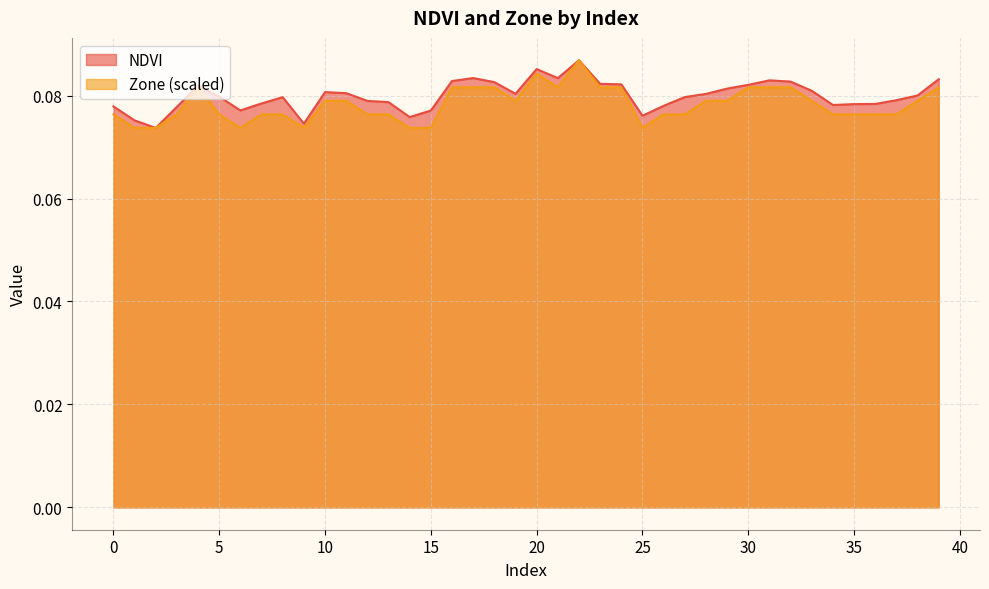

What is the smallest value displayed?

0.1